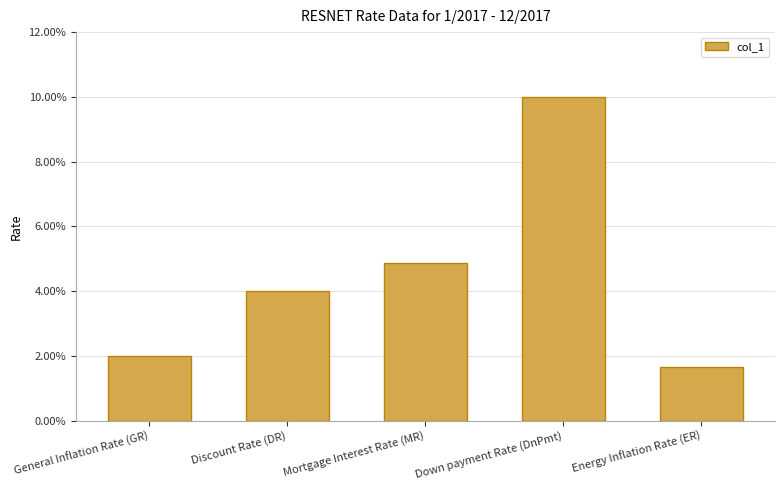

True or false: the data shows 0.0 at General Inflation Rate (GR).

False